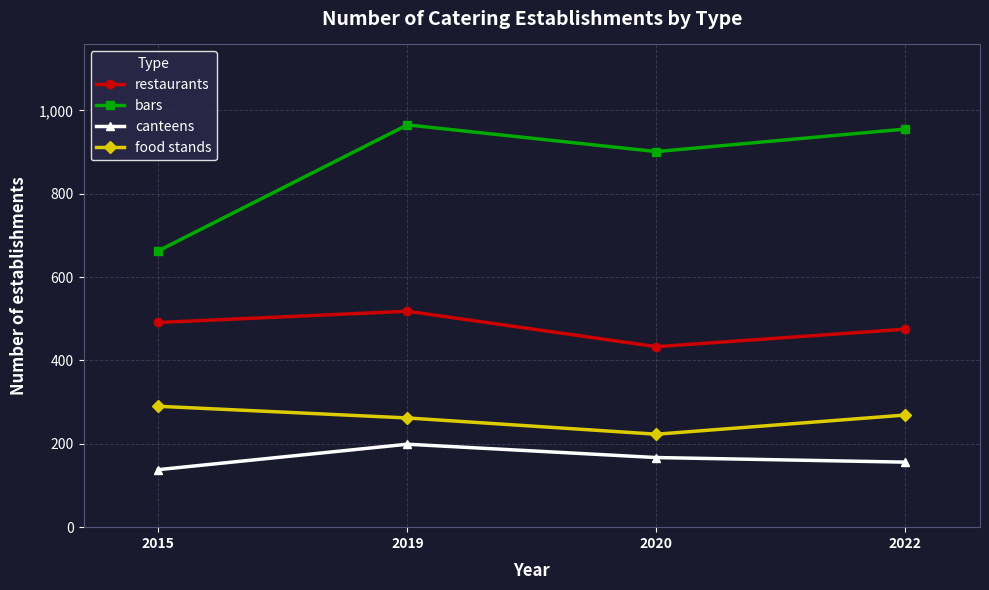

What are all the series names shown in the legend?

restaurants, bars, canteens, food stands